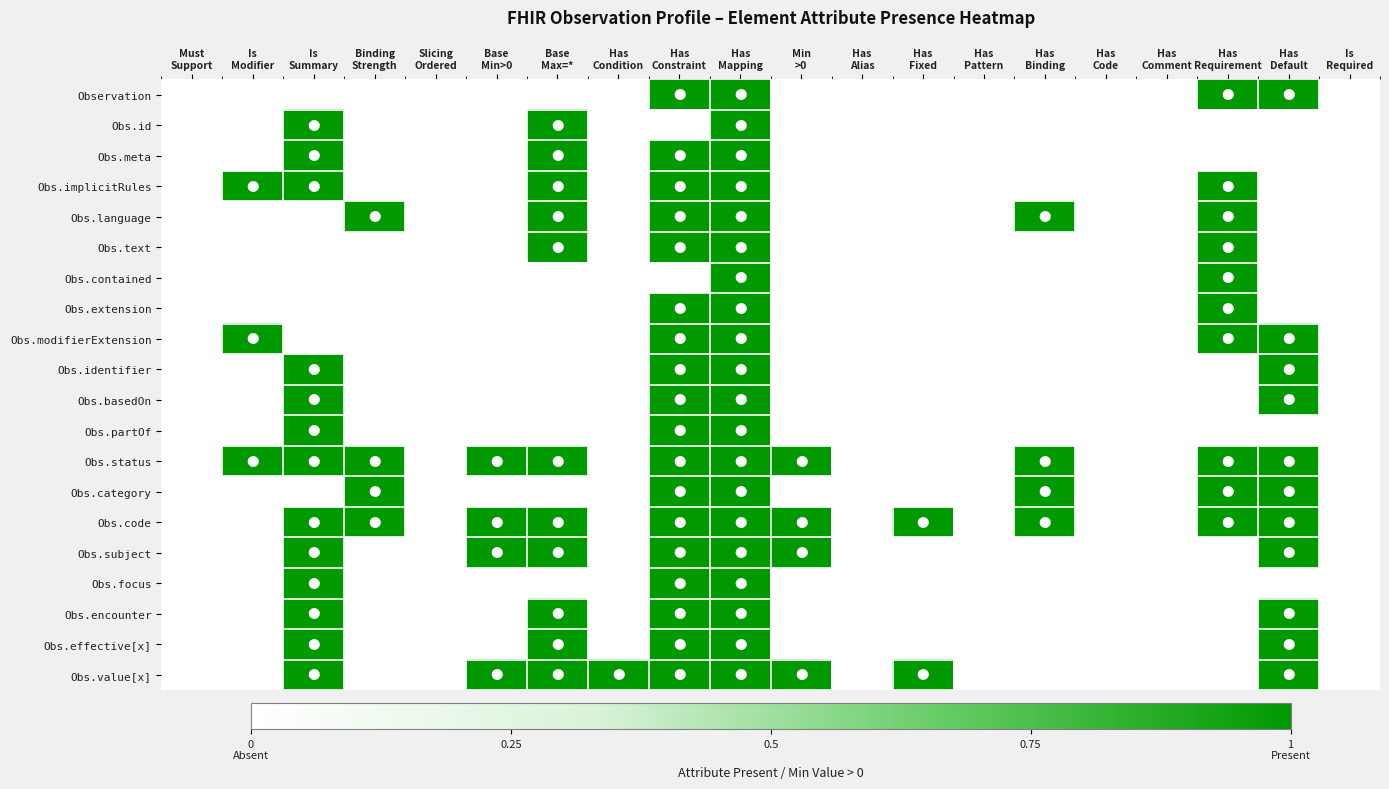

Which series has the largest total across all categories?

Obs.status